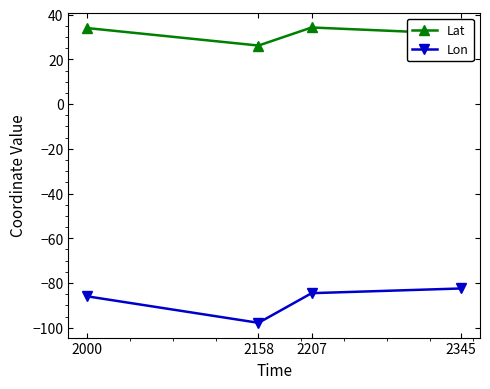

The value of Lon at 2000 is -86.0. True or false?

True